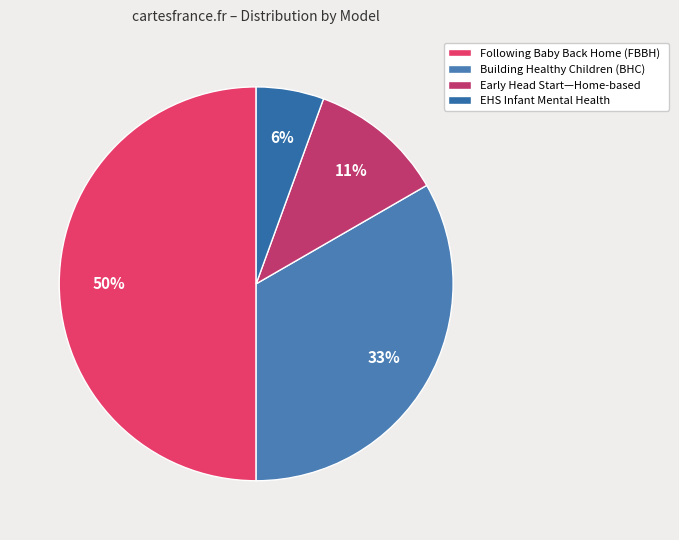

True or false: Building Healthy Children (BHC) accounts for 39% of the total.

False